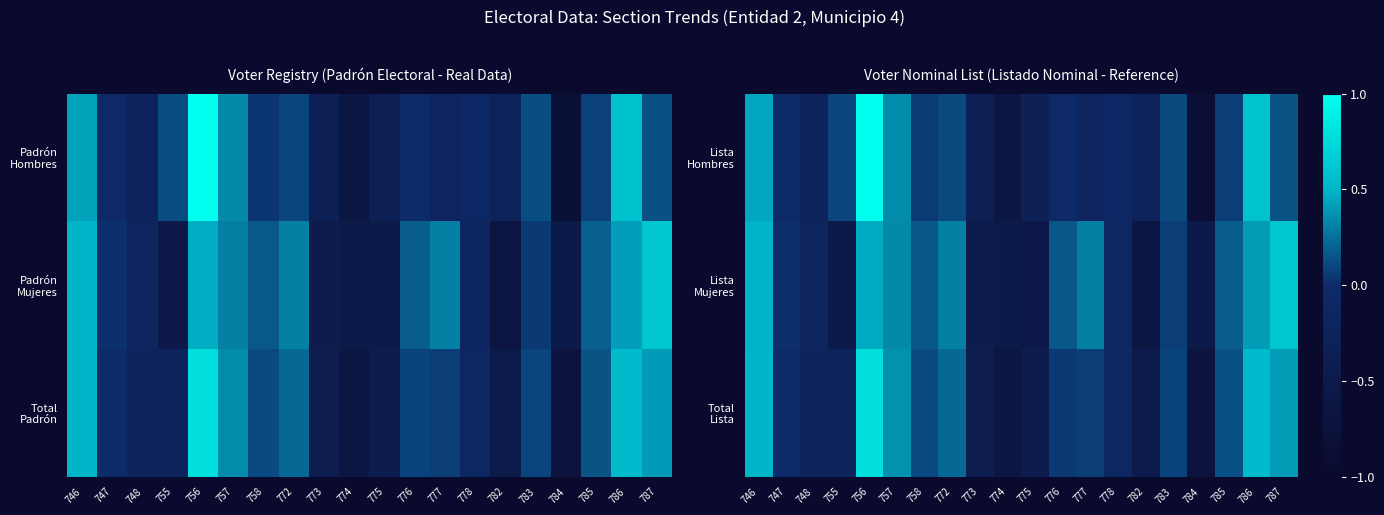

At which label does Total Lista first exceed 0?

746